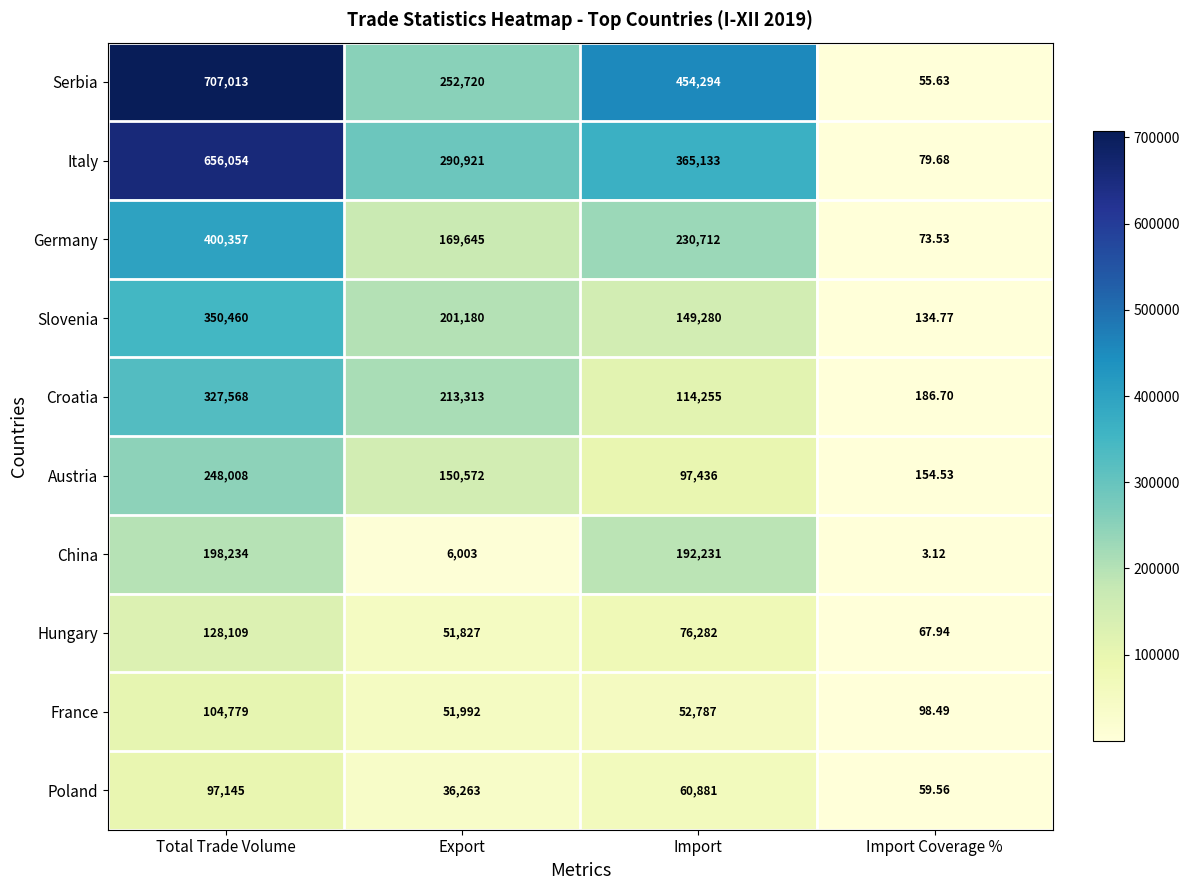

Which category has the lowest value across all series?

Import Coverage %